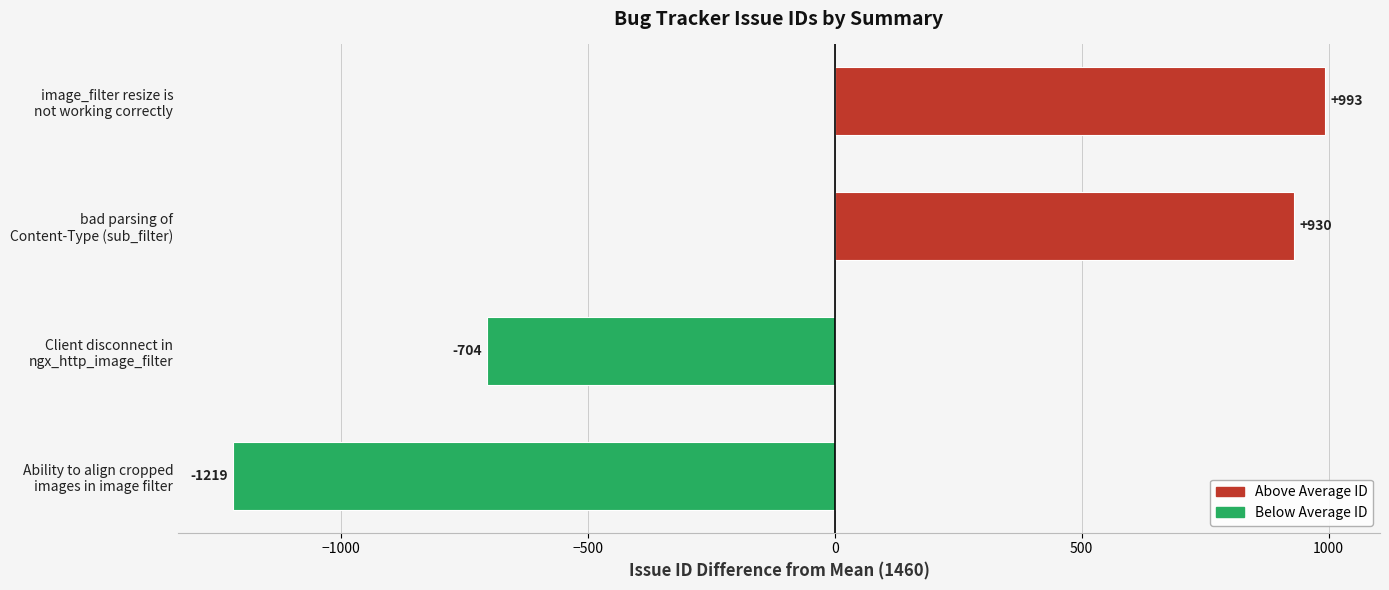

What is the difference between the maximum and minimum values?

2213.0